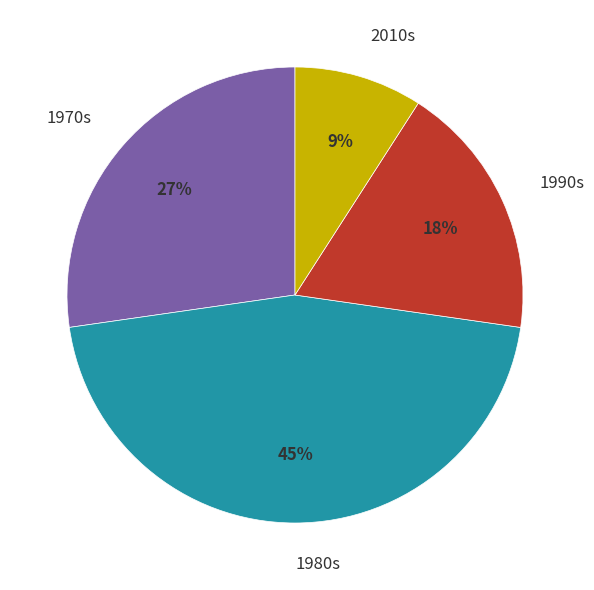

Approximately how many times larger is the value at 1990s compared to 1970s?

0.7